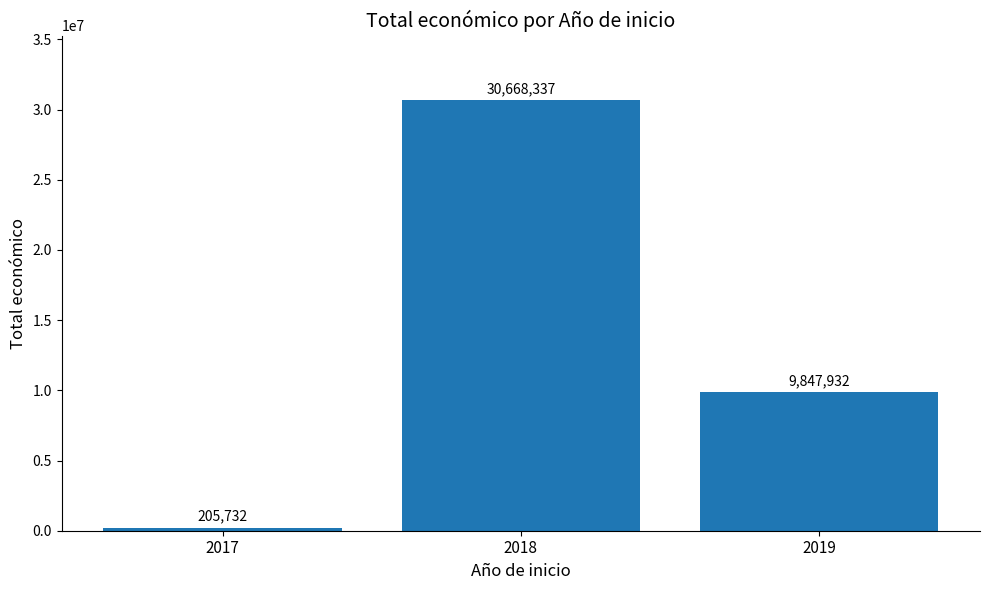

What is the difference between the values at 2017 and 2018?

30462605